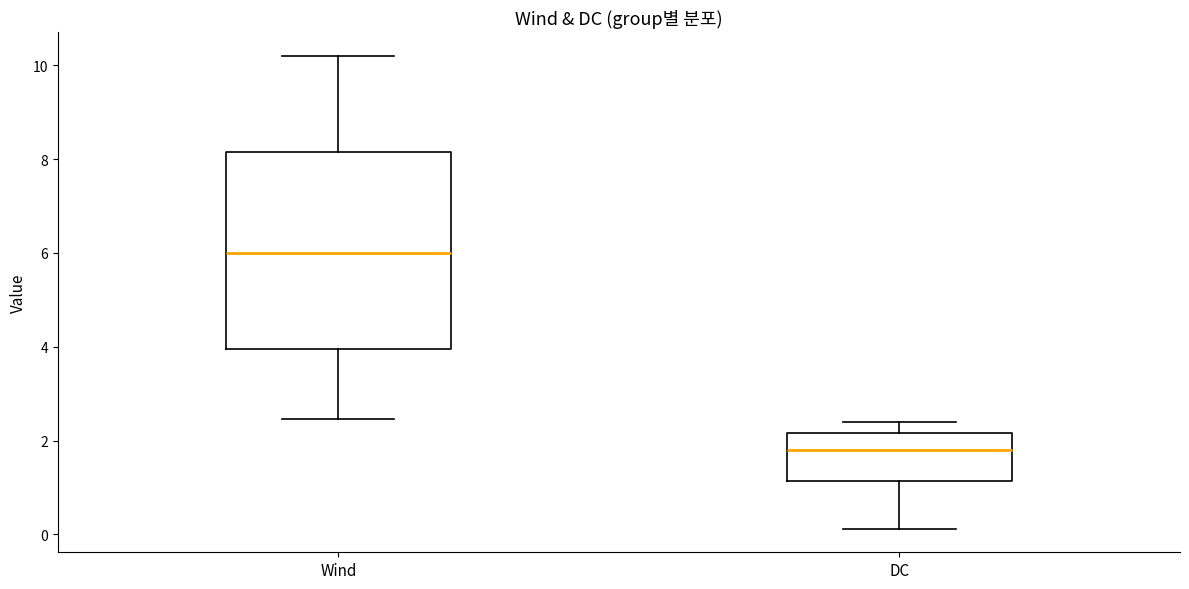

Which box is the tallest, from its lower edge to its upper edge?

Wind